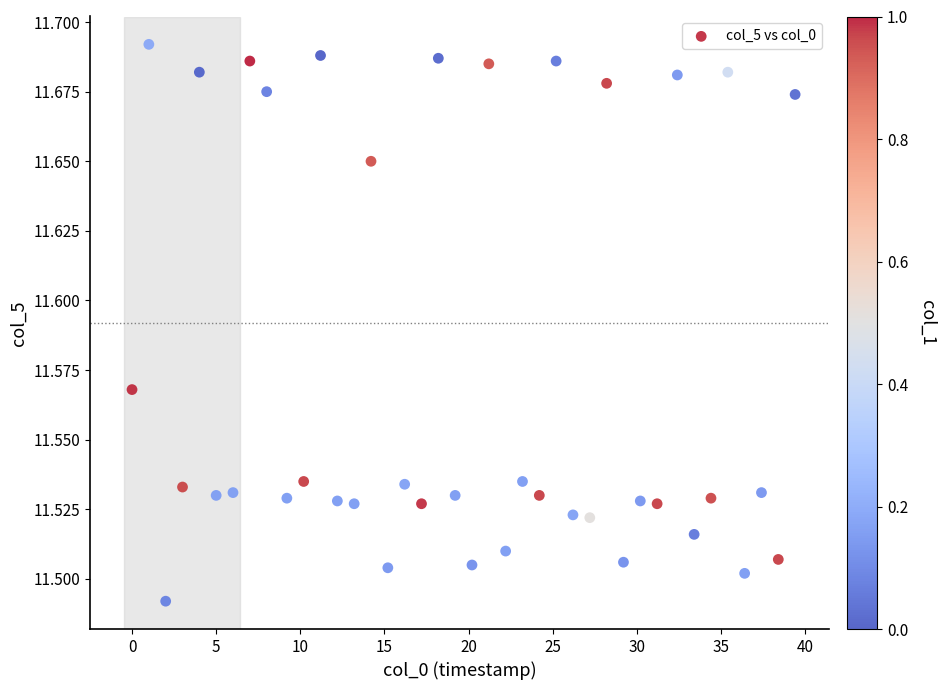

What is the range of X values (max minus min)?

39.4